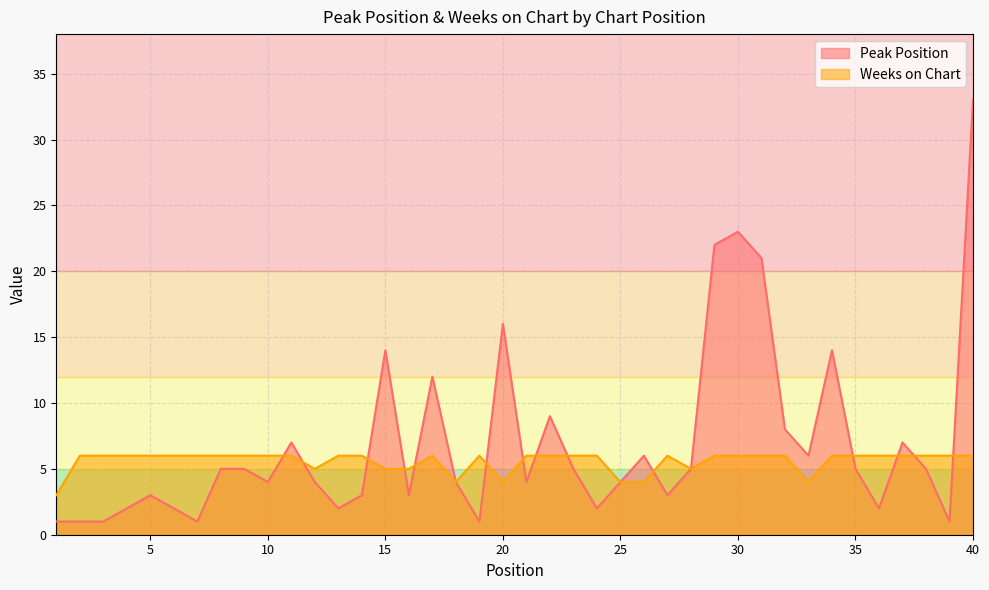

Which series ends up on top after the final intersection of Peak Position and Weeks on Chart?

Peak Position